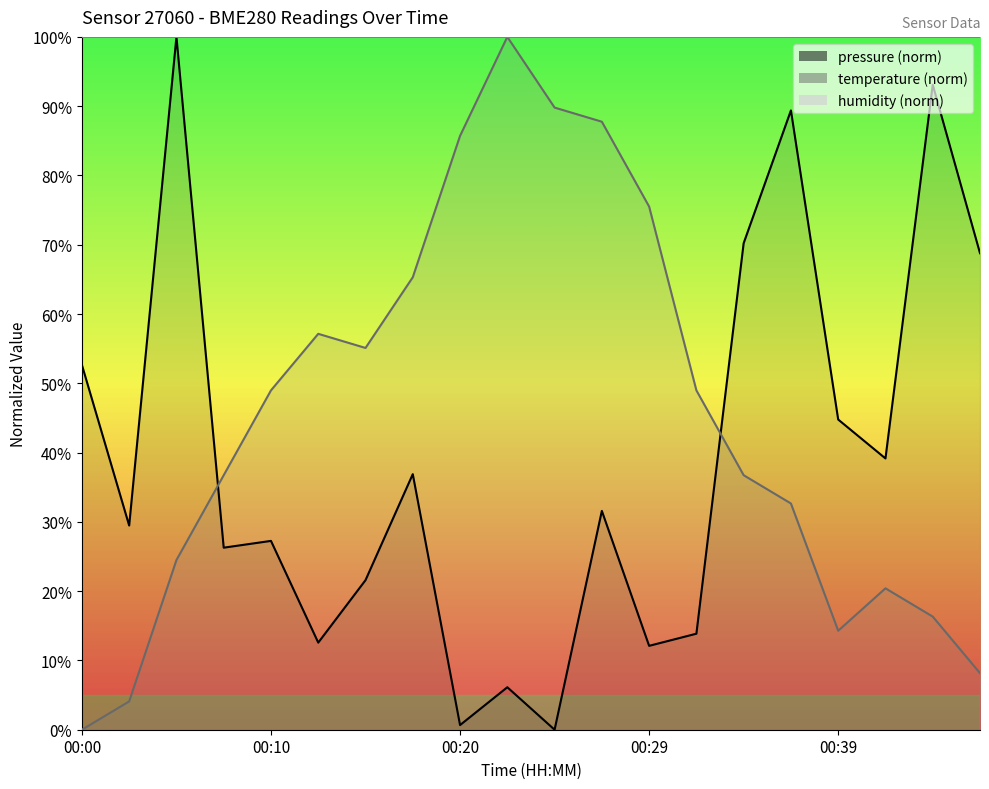

In temperature, how many points are higher than both neighbors (excluding endpoints)?

3